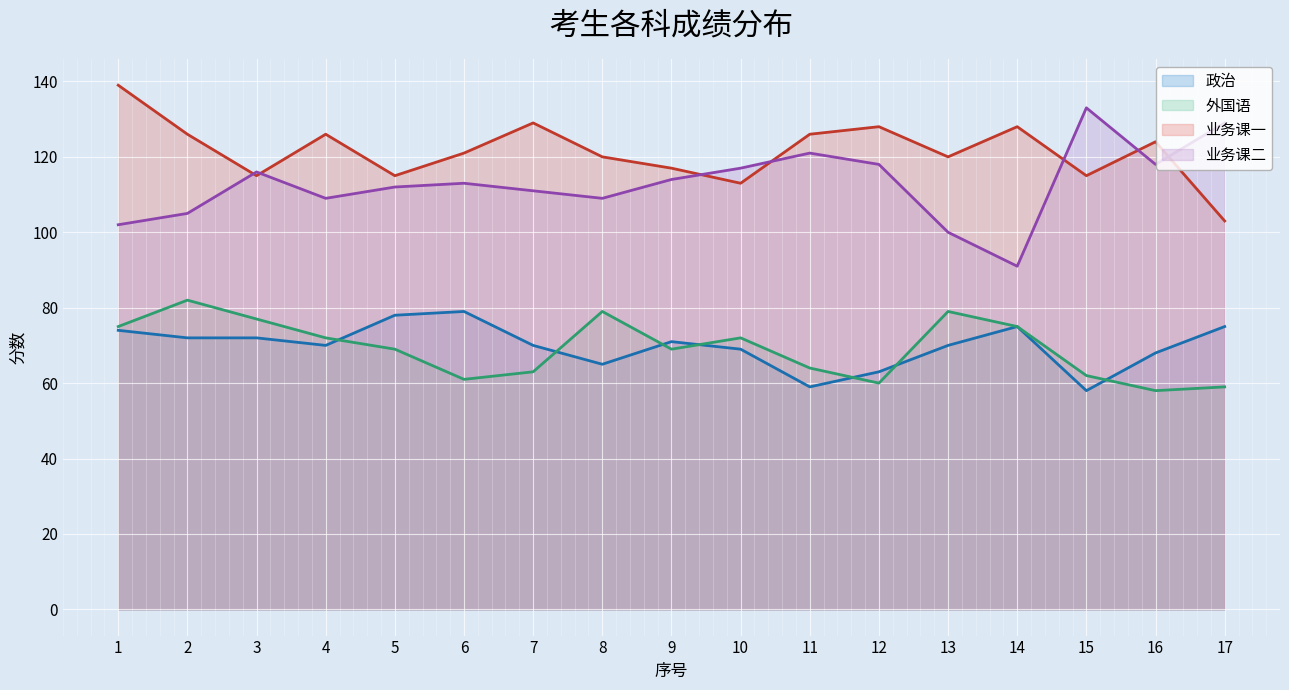

At which category does the chart reach its peak across all series?

1